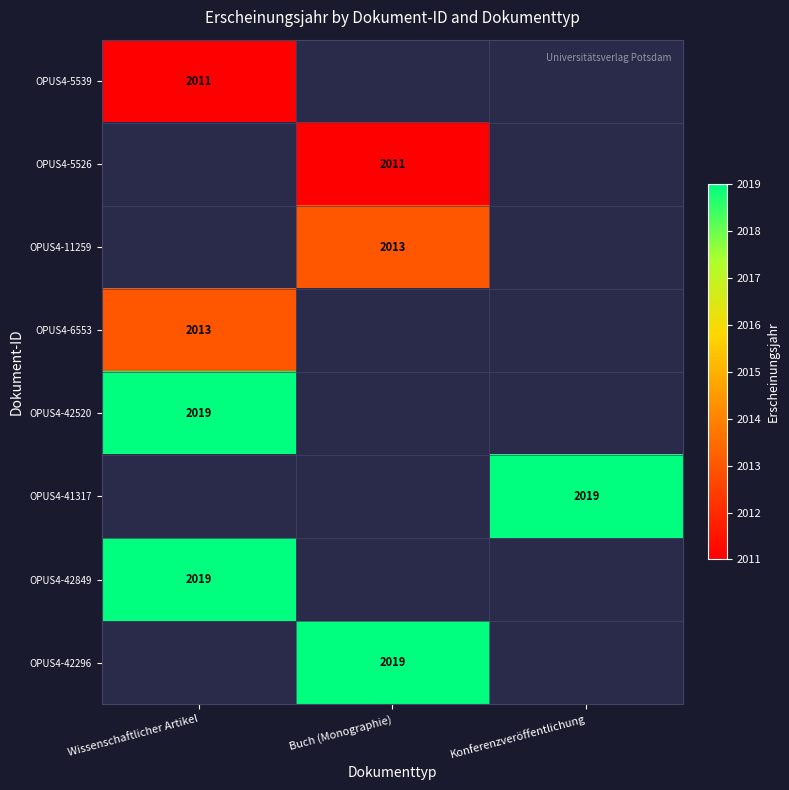

How many data points in OPUS4-42849 are above 0?

1